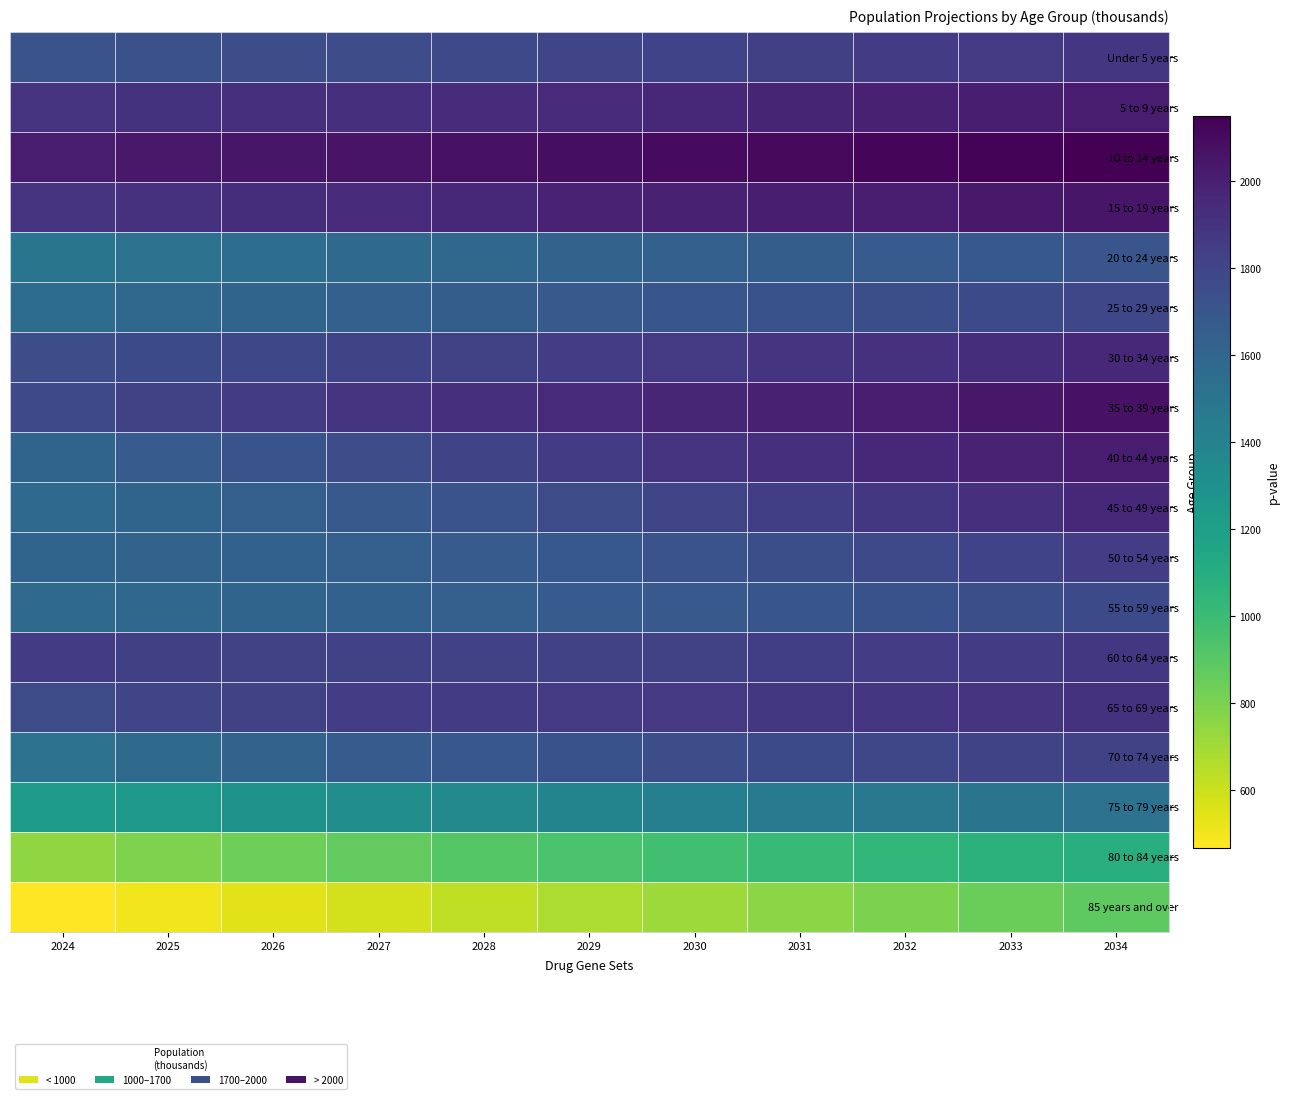

At which category is the sum across all series the highest?

2034